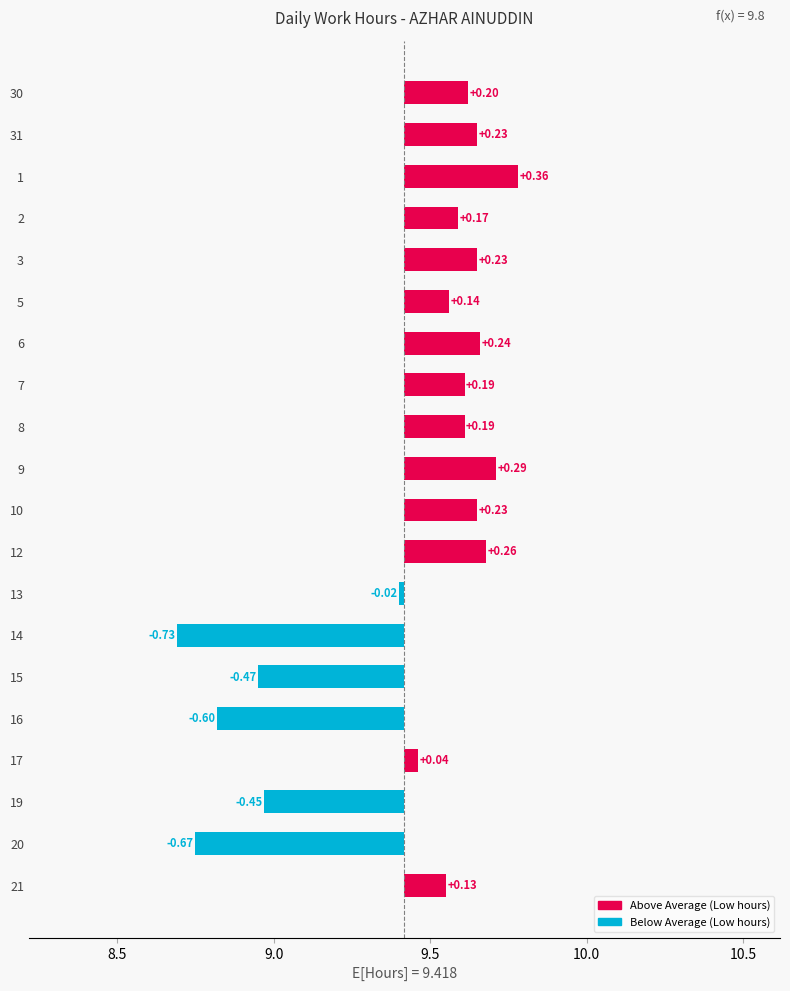

Reading left to right, transcribe all the data shown in this chart.

30=9.6	31=9.7	1=9.8	2=9.6	3=9.7	5=9.6	6=9.7	7=9.6	8=9.6	9=9.7	10=9.7	12=9.7	13=9.4	14=8.7	15=8.9	16=8.8	17=9.5	19=9.0	20=8.8	21=9.6